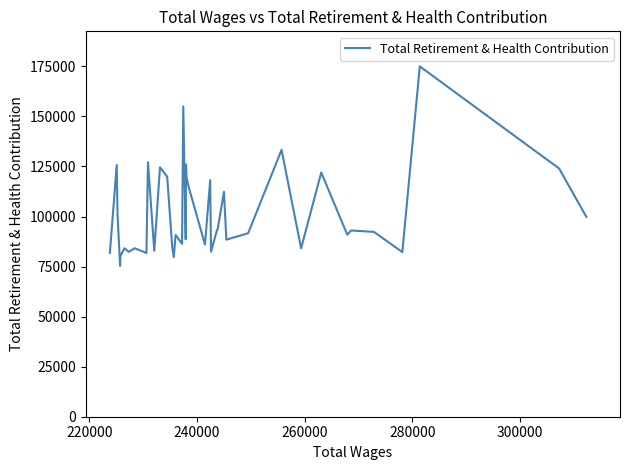

What is the greatest value displayed?

174989